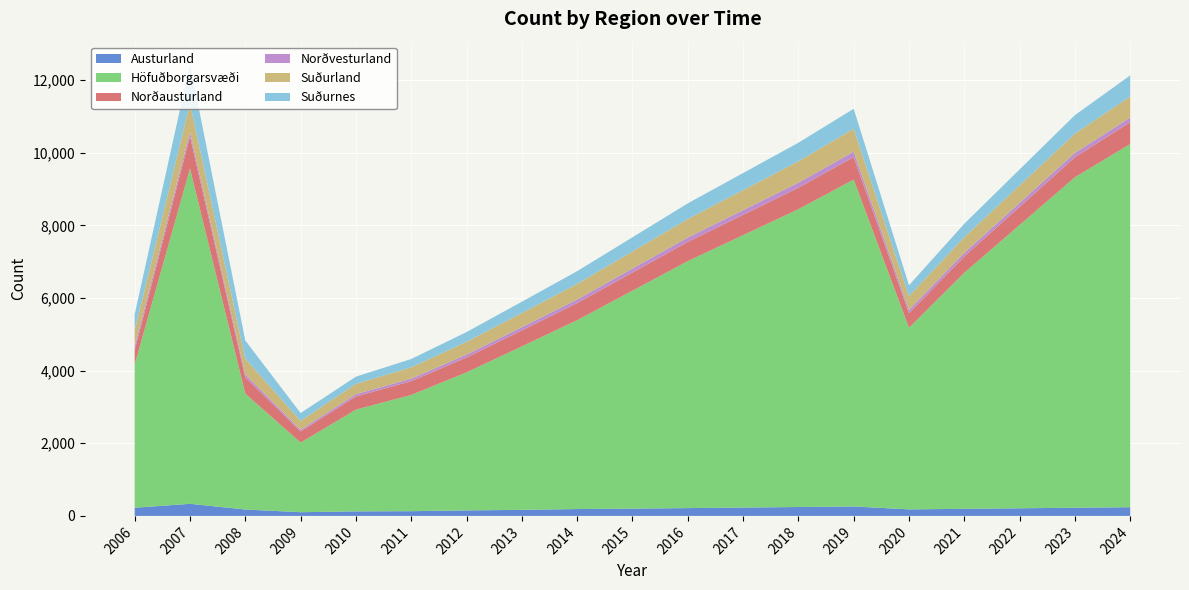

Reading left to right, extract all data points from this chart.

Austurland: 225	333	176	102	125	130	152	167	189	201	215	230	245	260	180	195	210	225	240
Höfuðborgarsvæði: 3941	9229	3190	1917	2801	3200	3800	4500	5200	6000	6800	7500	8200	9000	5000	6500	7800	9100	10000
Norðausturland: 396	888	448	307	362	380	410	440	470	500	530	560	590	620	400	450	500	550	600
Norðvesturland: 104	114	81	44	63	70	80	90	100	110	120	130	140	150	90	100	110	120	130
Suðurland: 429	790	430	247	284	310	350	390	430	470	510	550	590	630	380	430	480	530	580
Suðurnes: 456	1082	505	215	199	230	270	310	350	390	430	470	510	550	300	370	440	510	580